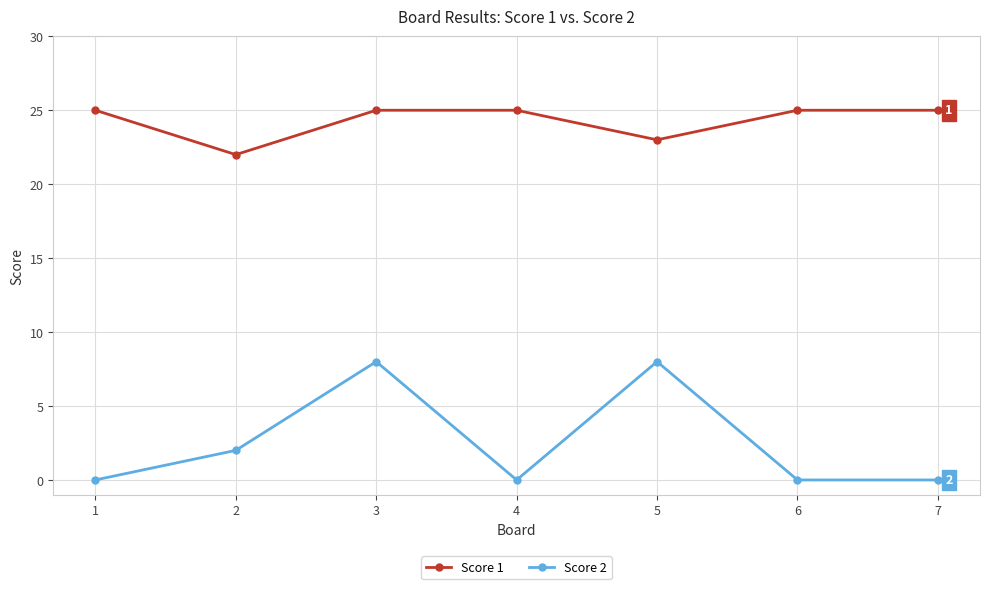

The value of Score 1 at 3 is 41. True or false?

False